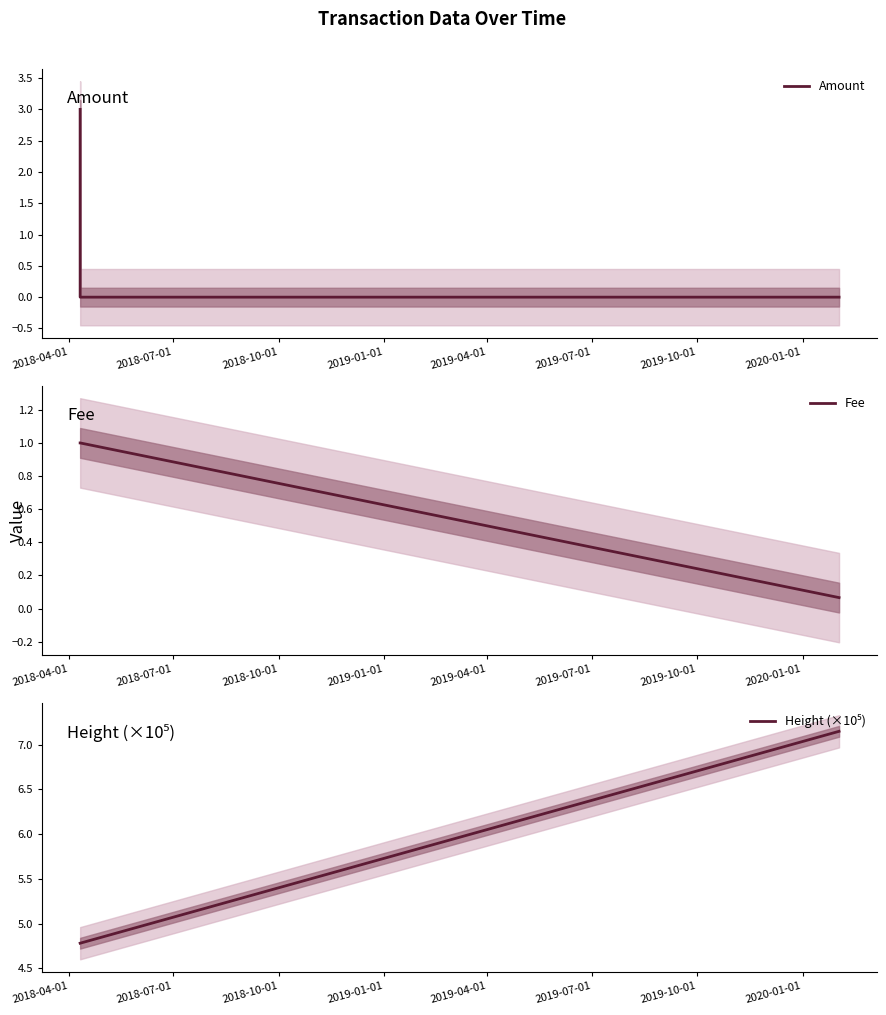

Is this an area chart (filled region under the line)?

No